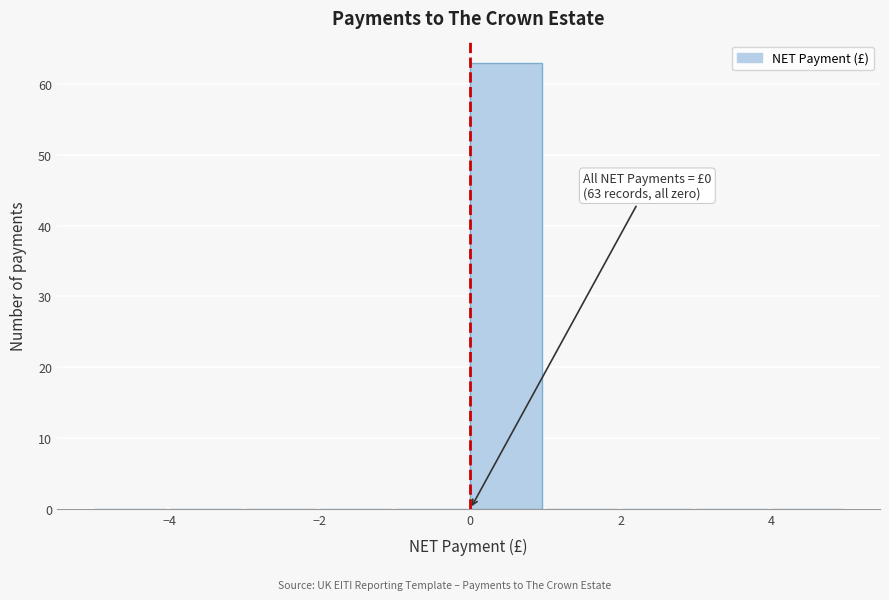

Over which range of the x-axis is the bar tallest?

0 to 1